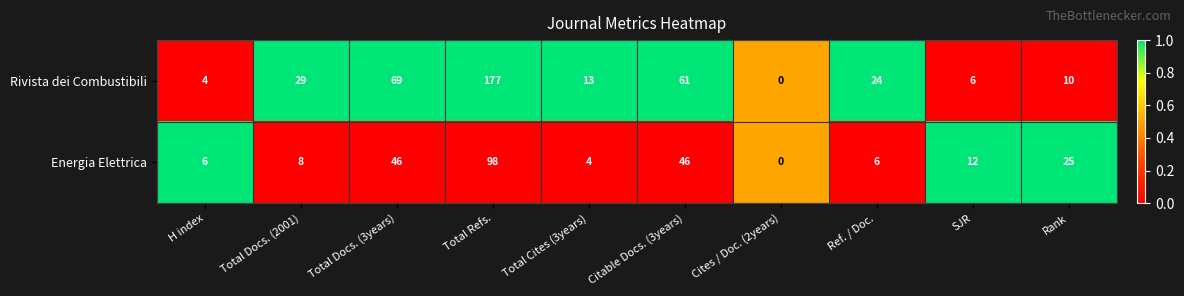

Reading right to left, transcribe all the data shown in this chart.

Rivista dei Combustibili: 10	6	24	0	61	13	177	69	29	4
Energia Elettrica: 25	12	6	0	46	4	98	46	8	6